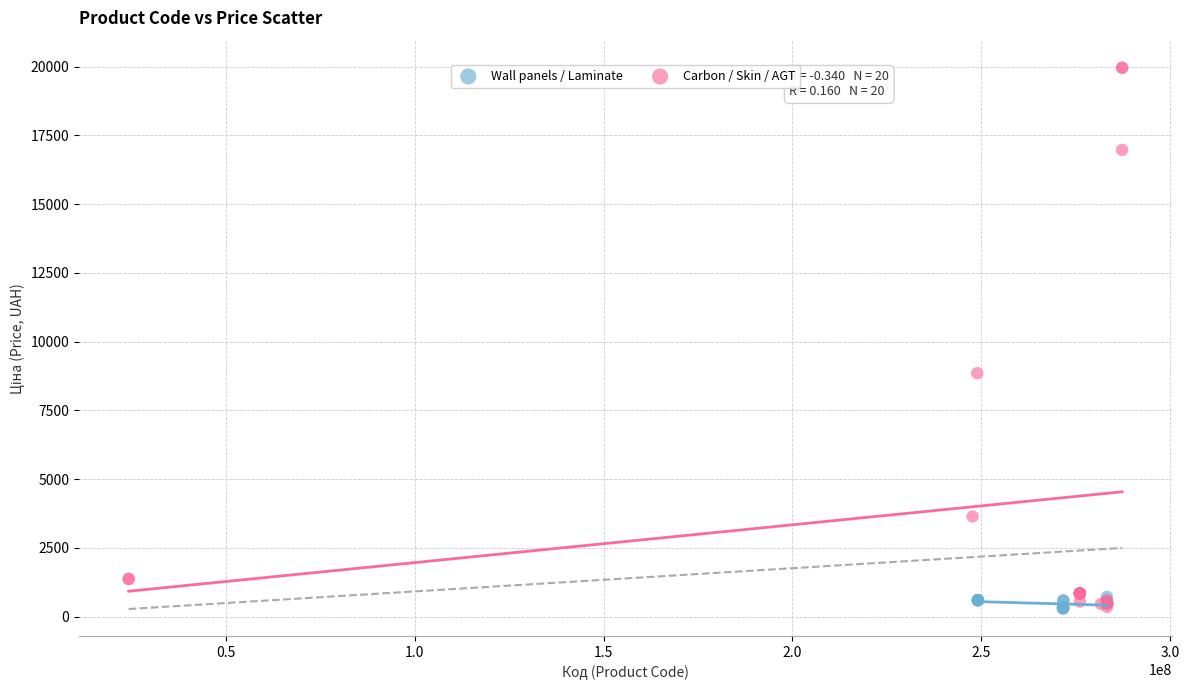

Which series has the largest Y range (max minus min)?

Carbon / Skin / AGT